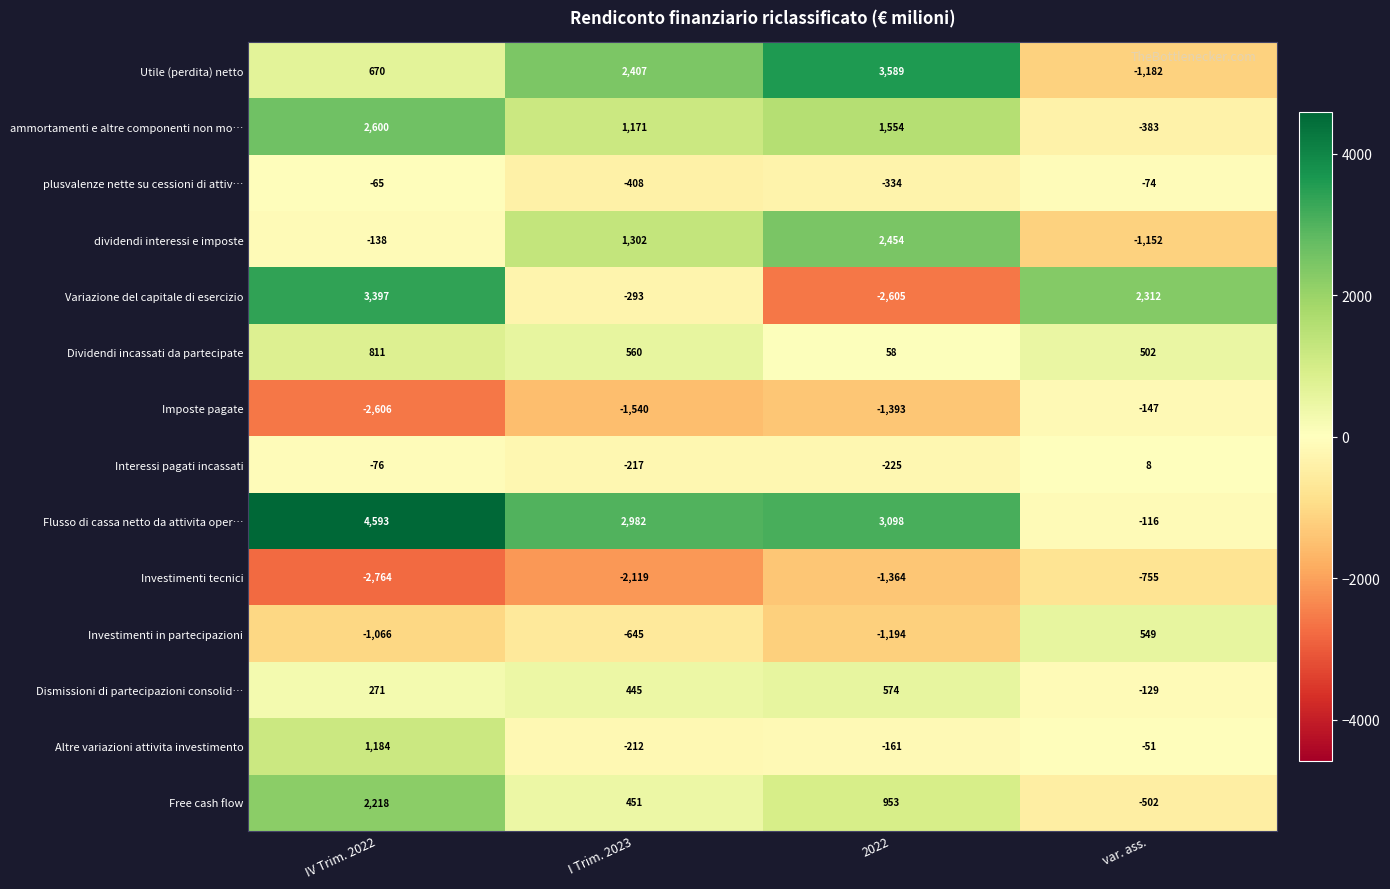

What is the average value of the Investimenti tecnici series?

-1750